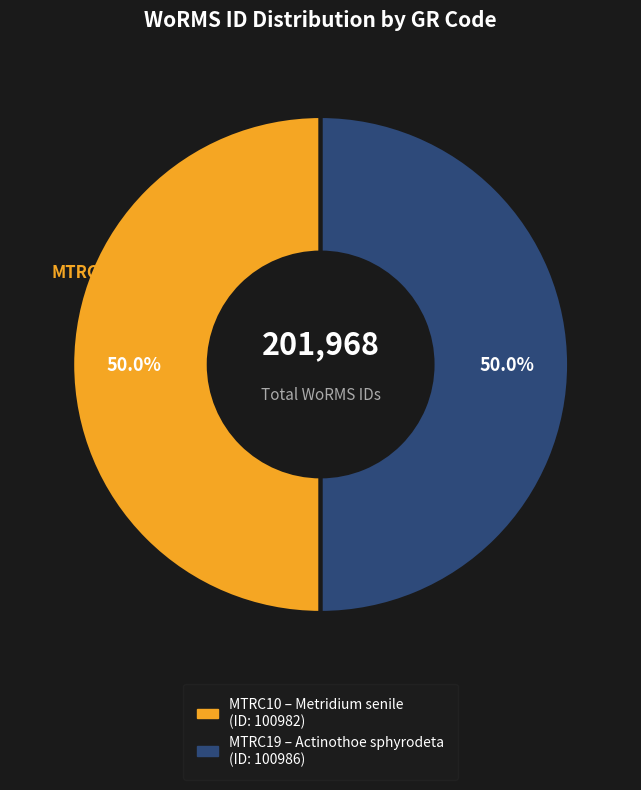

What is the ratio of the value at MTRC10 to the value at MTRC19?

1.0